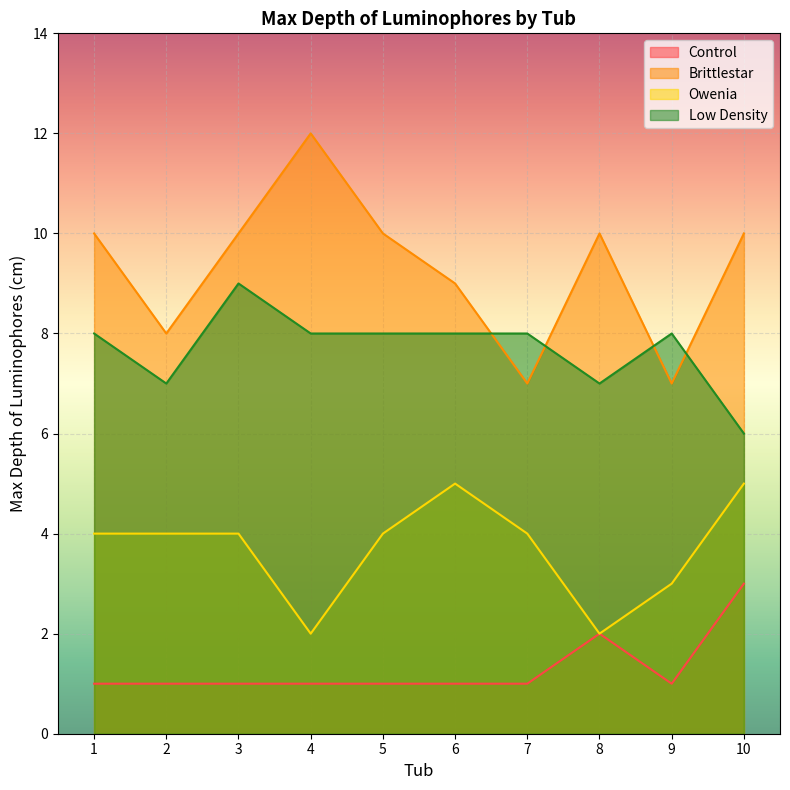

In Brittlestar, how many points are higher than both neighbors (excluding endpoints)?

2